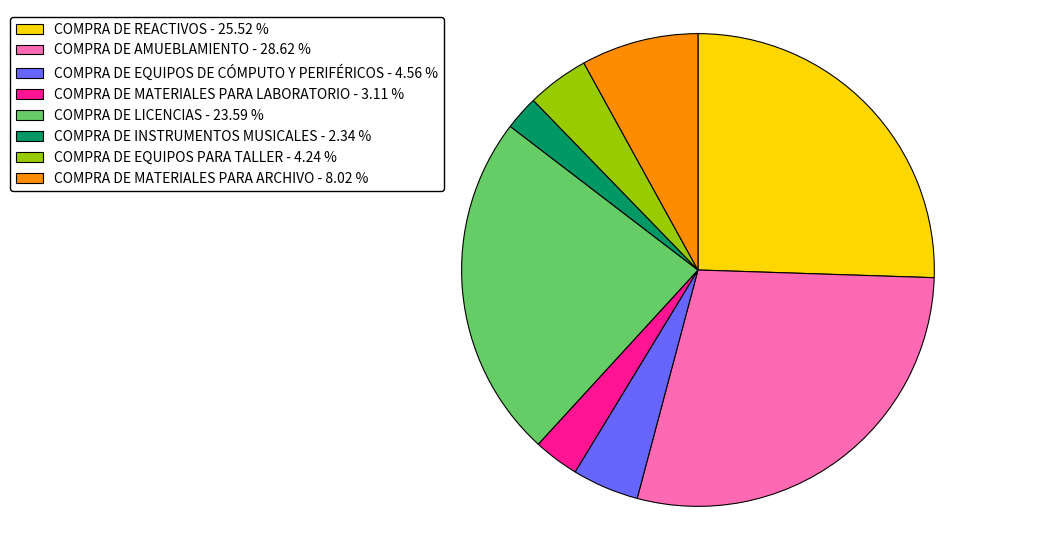

Is COMPRA DE EQUIPOS DE CÓMPUTO Y PERIFÉRICOS - 4.56 % the majority of the pie?

No